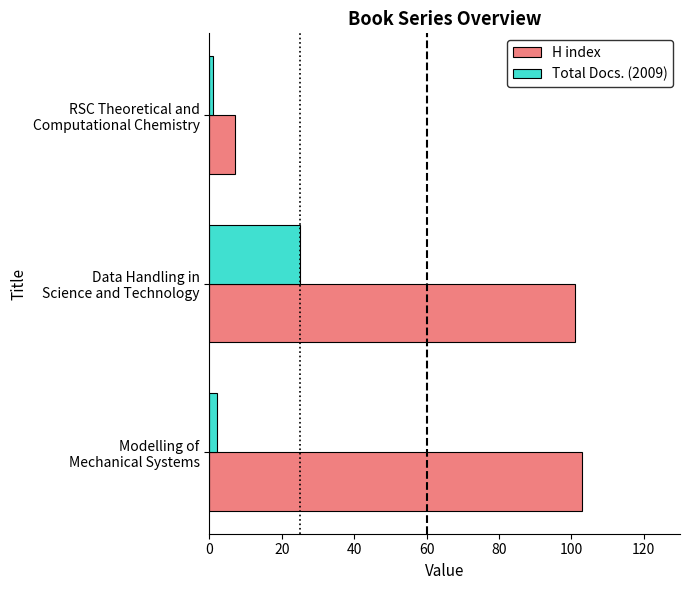

Which series has the largest total across all categories?

H index